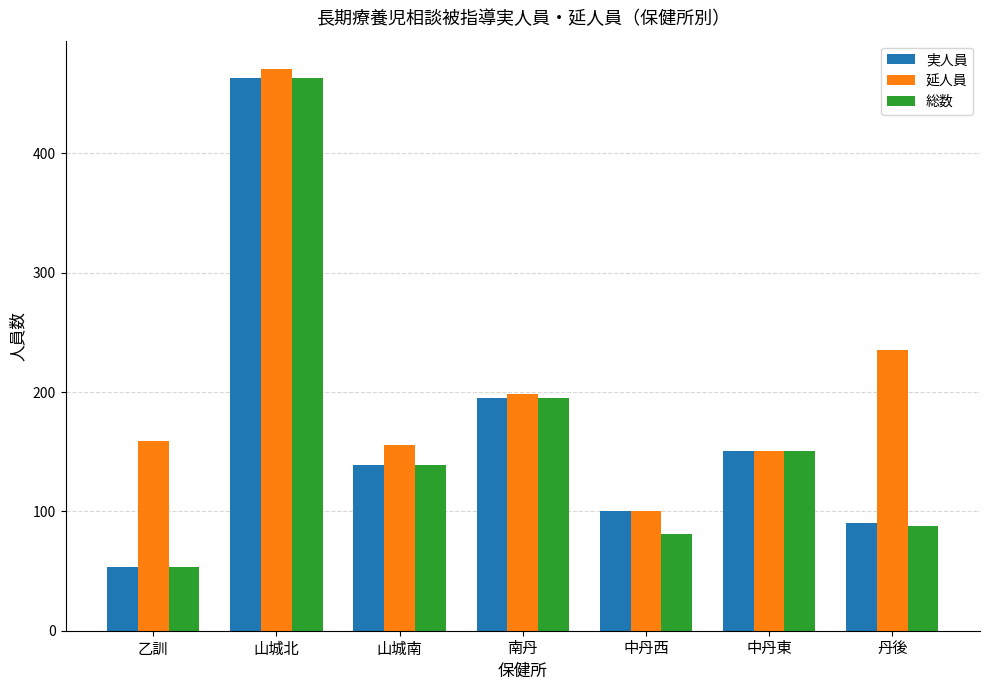

Rank the categories by 実人員 value from highest to lowest.

山城北, 南丹, 中丹東, 山城南, 中丹西, 丹後, 乙訓